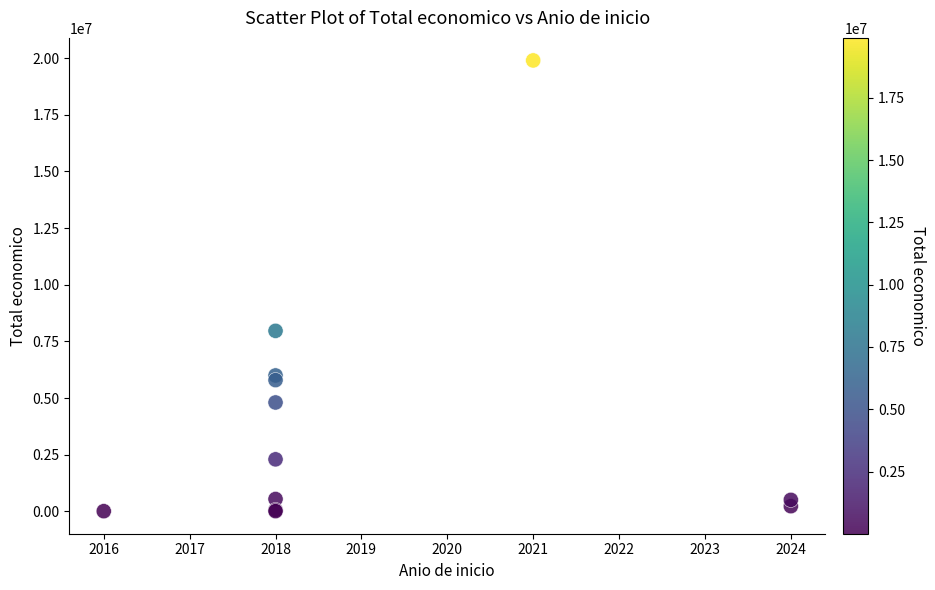

What Y value in the scatter plot is closest to 9955085?

7967413